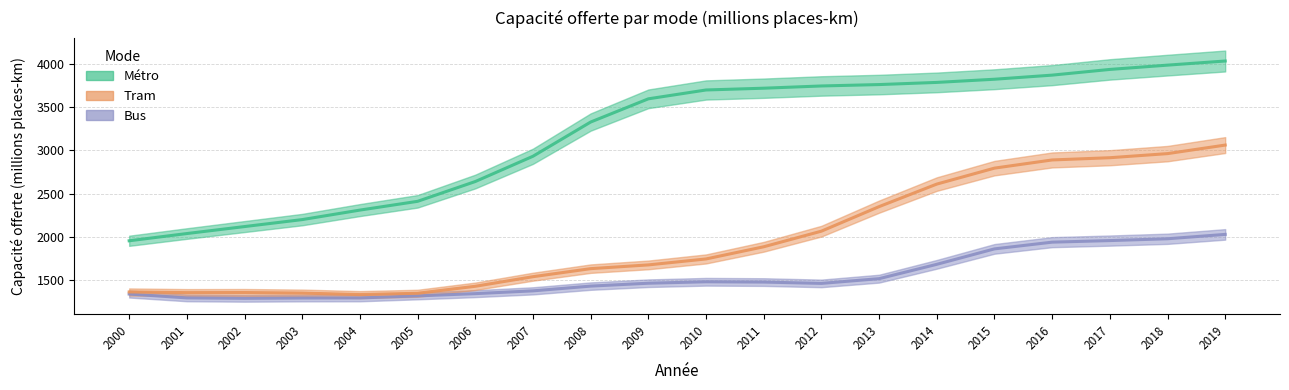

What is the difference between the maximum and minimum values in the Bus series?

738.6